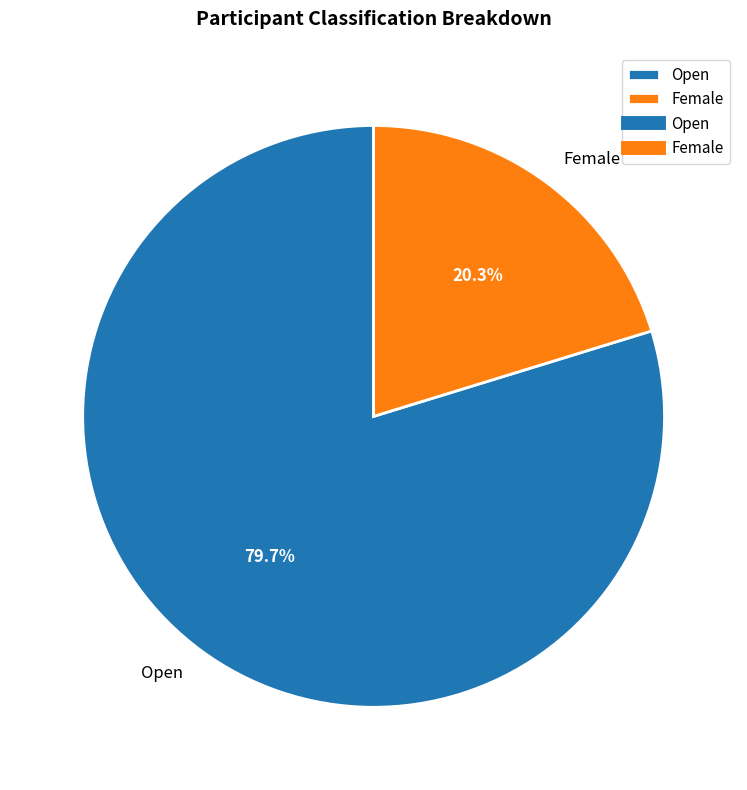

Does Female account for over 50% of the chart?

No